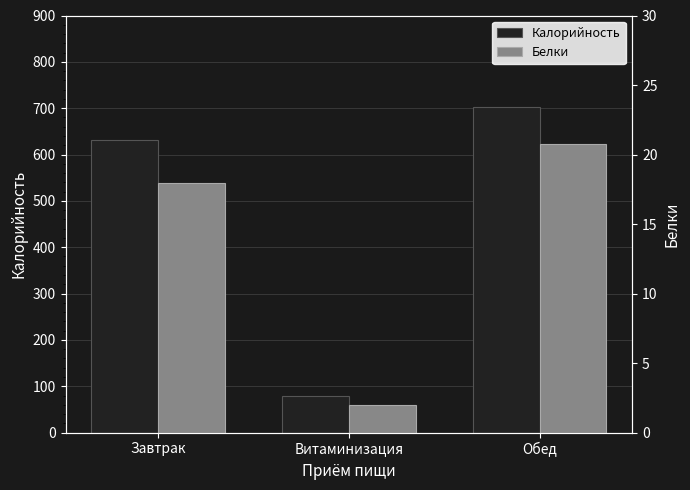

Which category has the highest value in the Калорийность series?

Обед